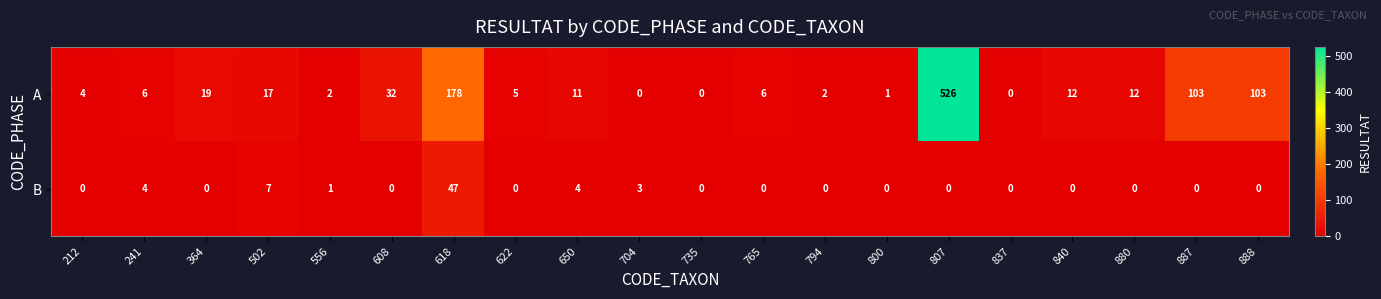

What is the sum of all B values?

66